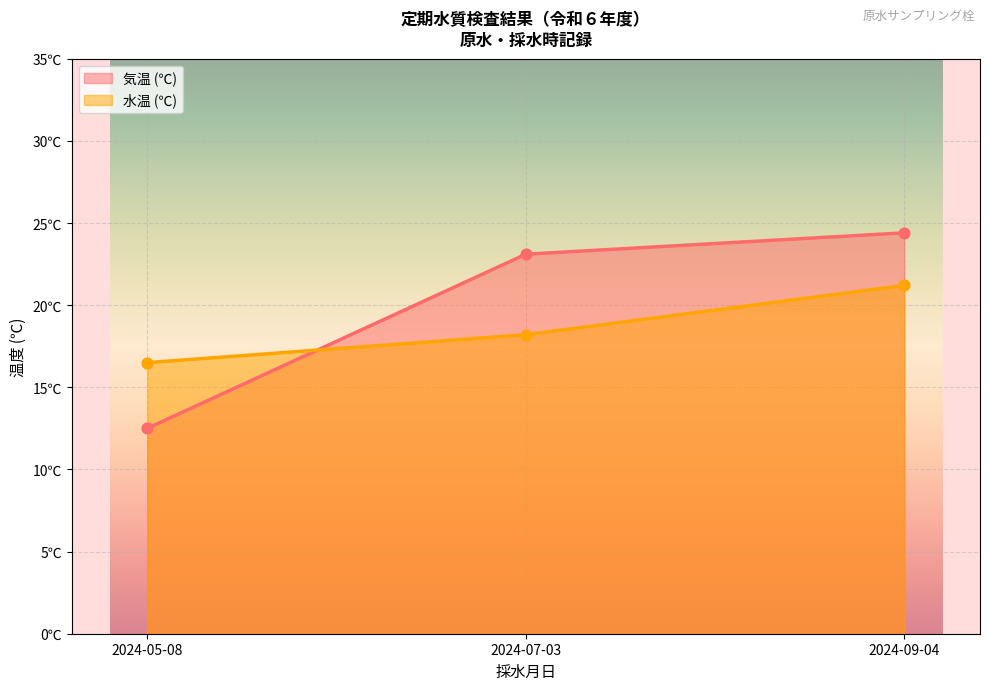

Which series reaches the minimum Y coordinate?

気温 (℃)